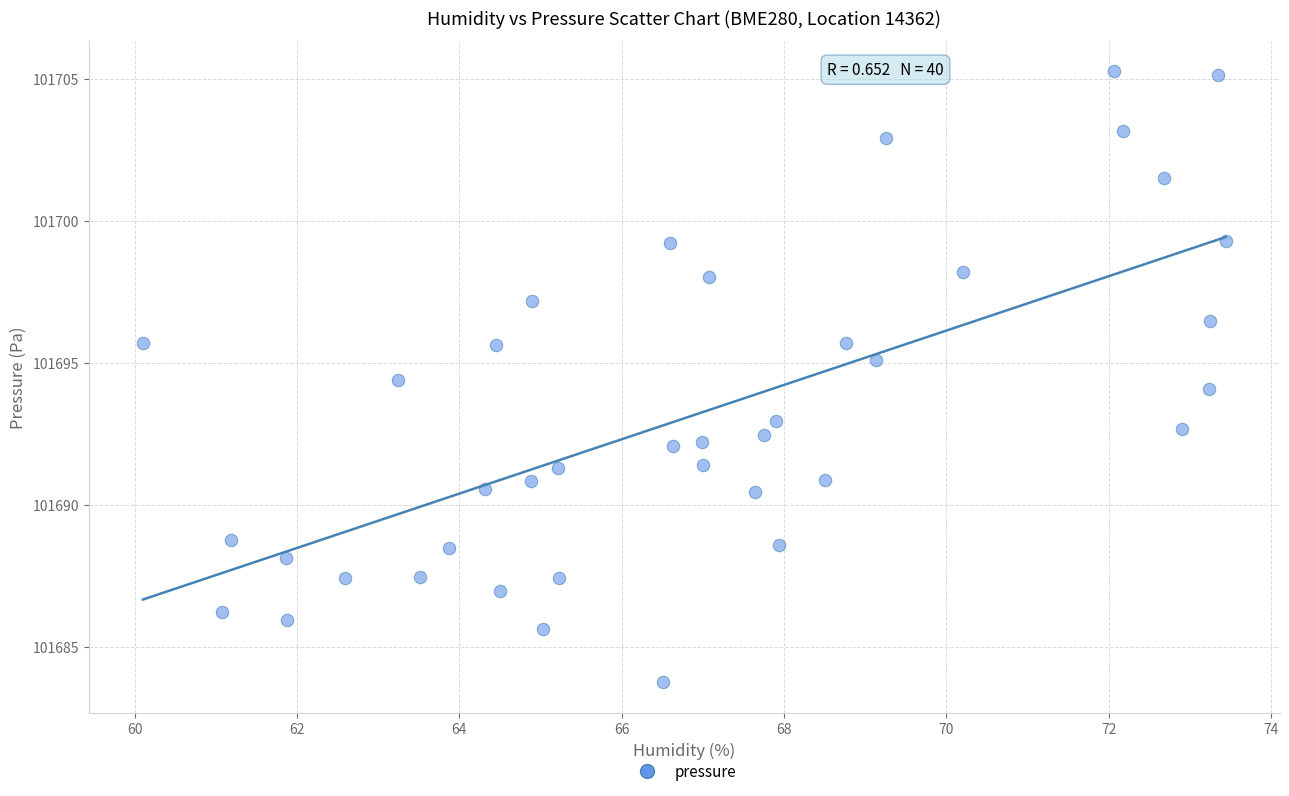

What is the range of Y values (max minus min)?

21.5